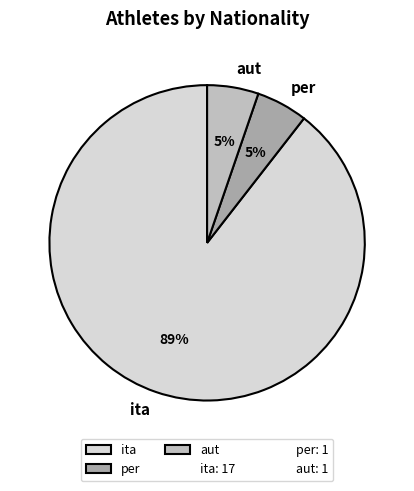

To the nearest percent, what is the average slice percentage?

33%